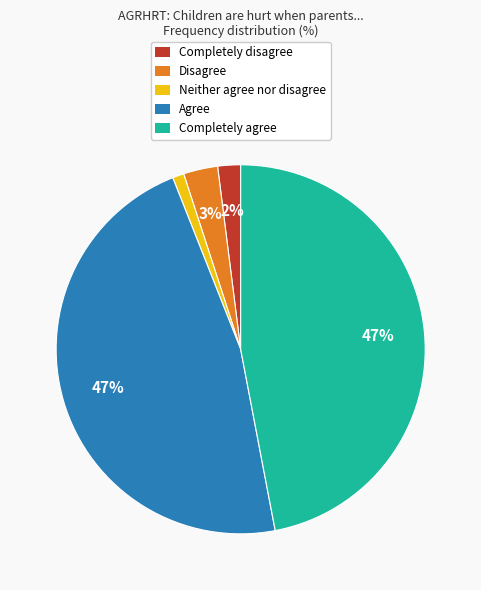

Do Completely disagree and Neither agree nor disagree together represent more than half of the pie?

No